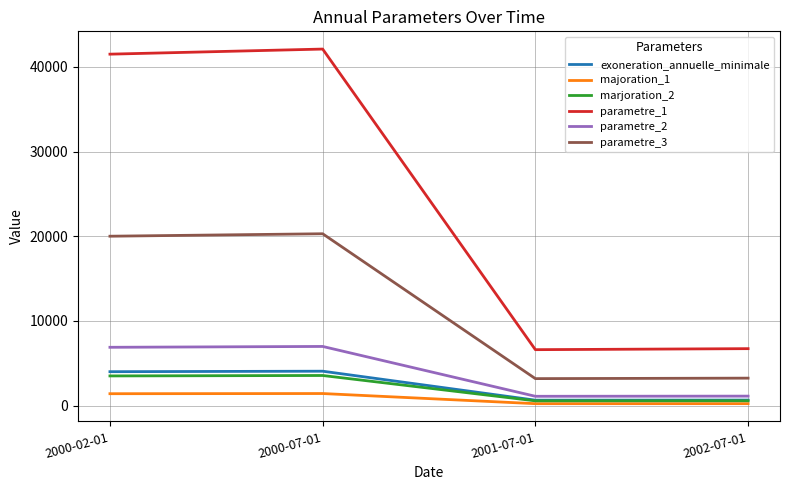

Which category has the highest value across all series?

2000-07-01